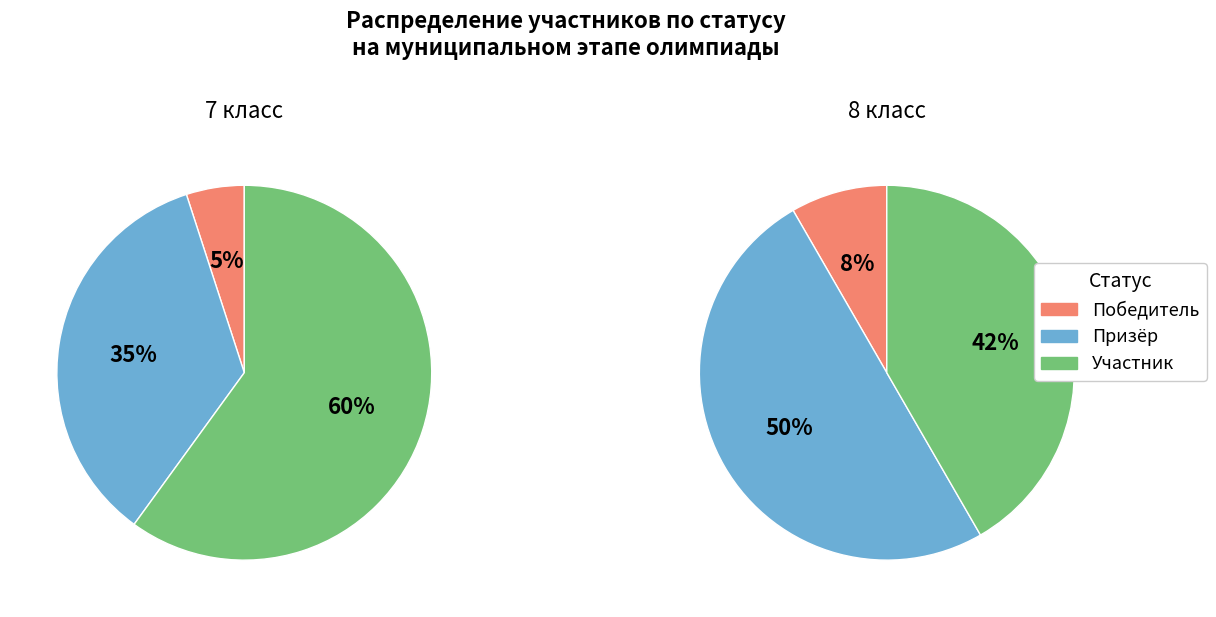

True or false: 2 accounts for 0% of the total.

True